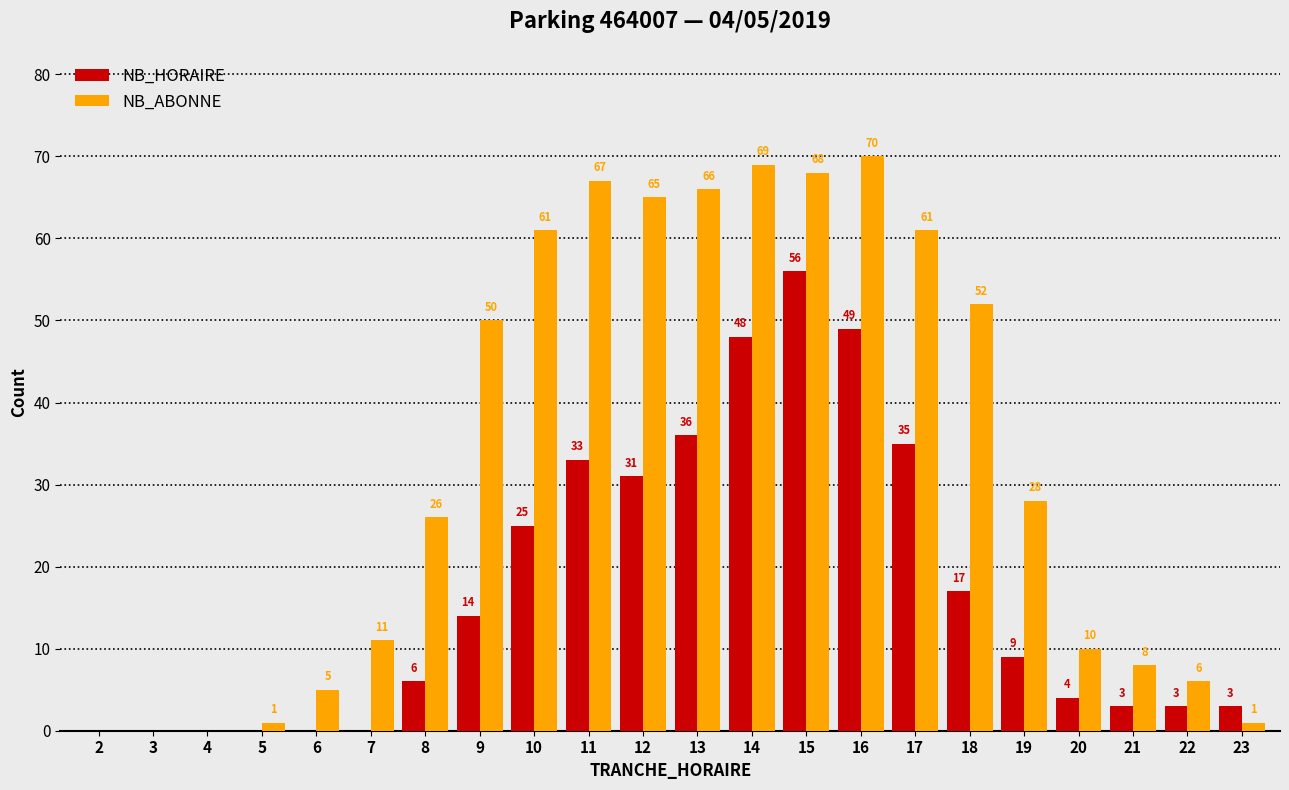

At which label is NB_HORAIRE closest to 28?

10